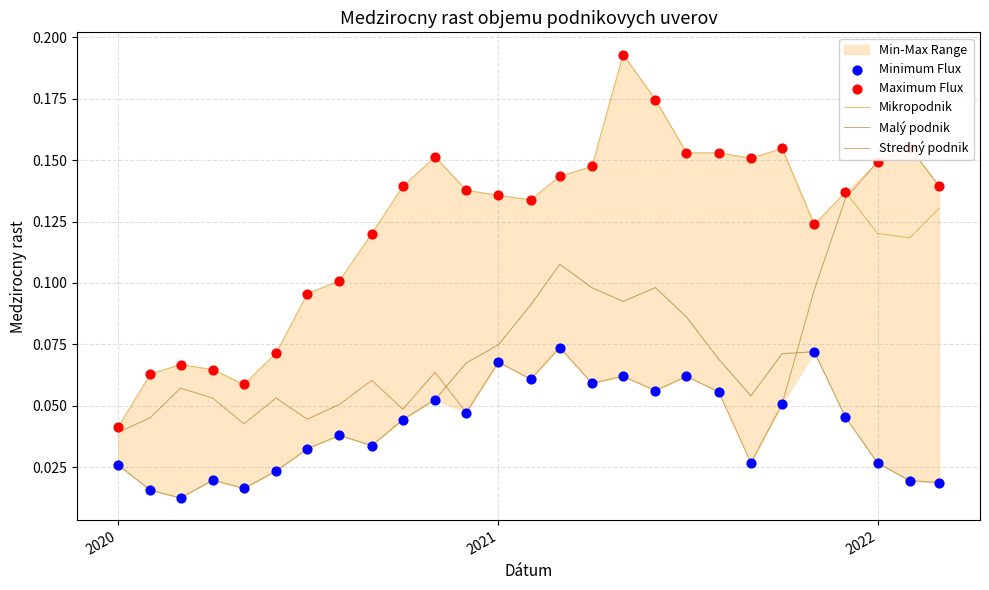

True or false: Malý podnik and Mikropodnik cross at least once.

False